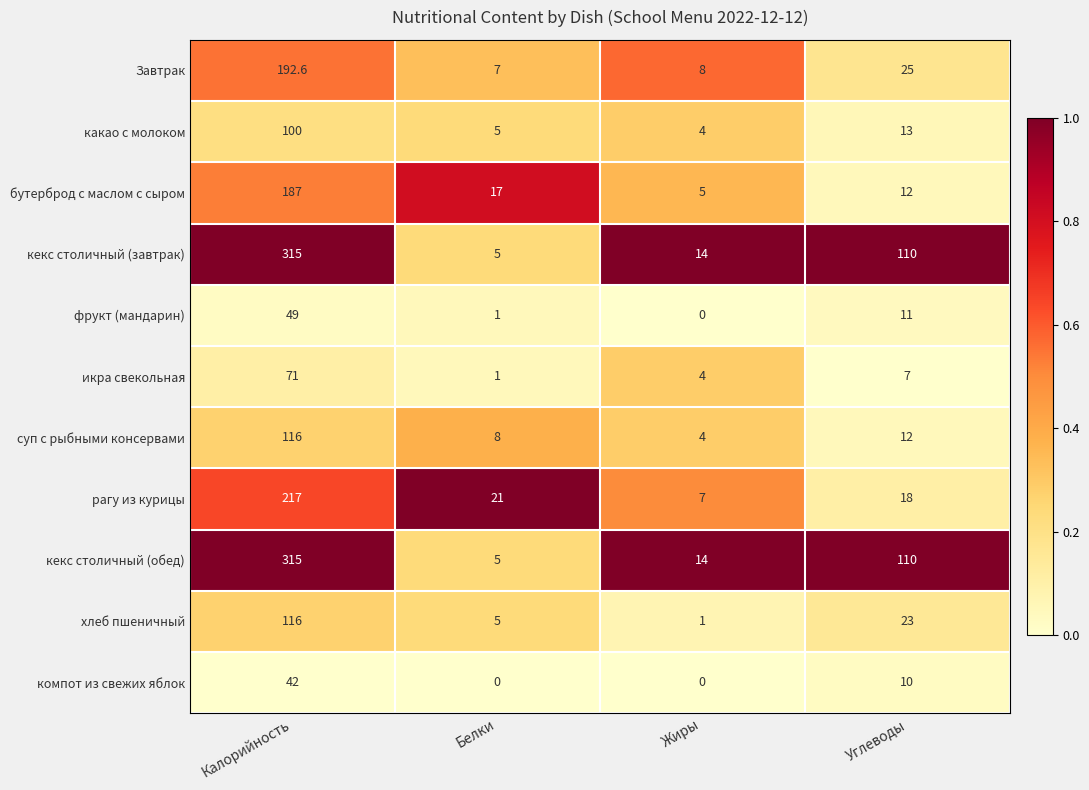

Count the number of data series in this chart.

11